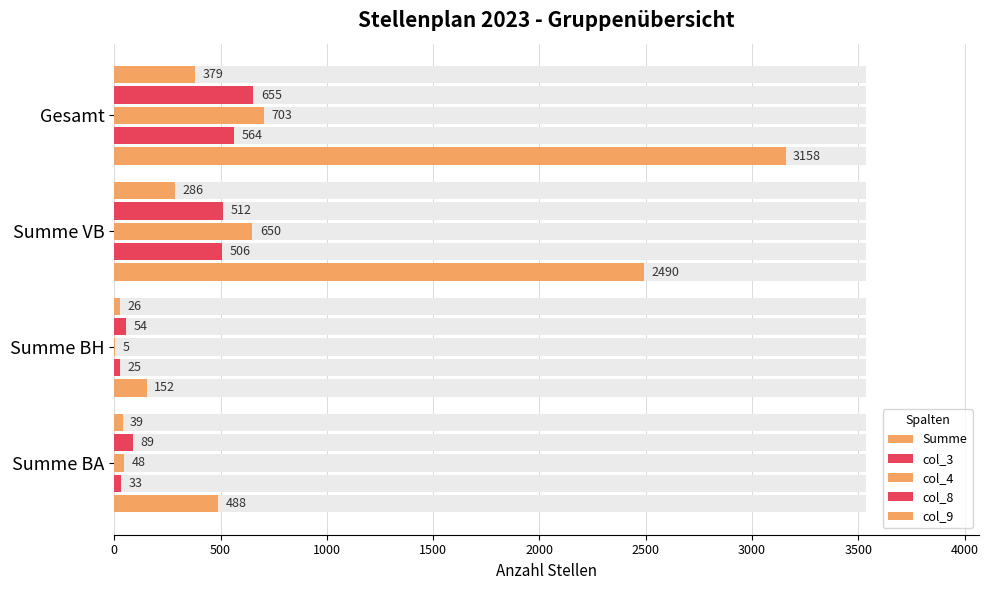

At how many categories does at least one series exceed 2813?

1